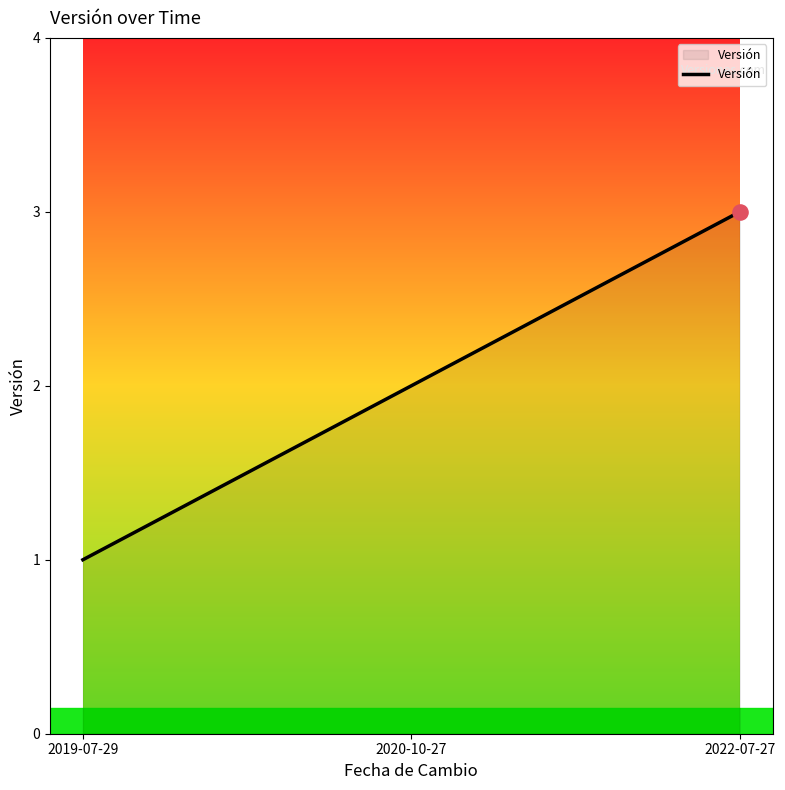

Which has a higher value, 2022-07-27 or 2019-07-29?

2022-07-27